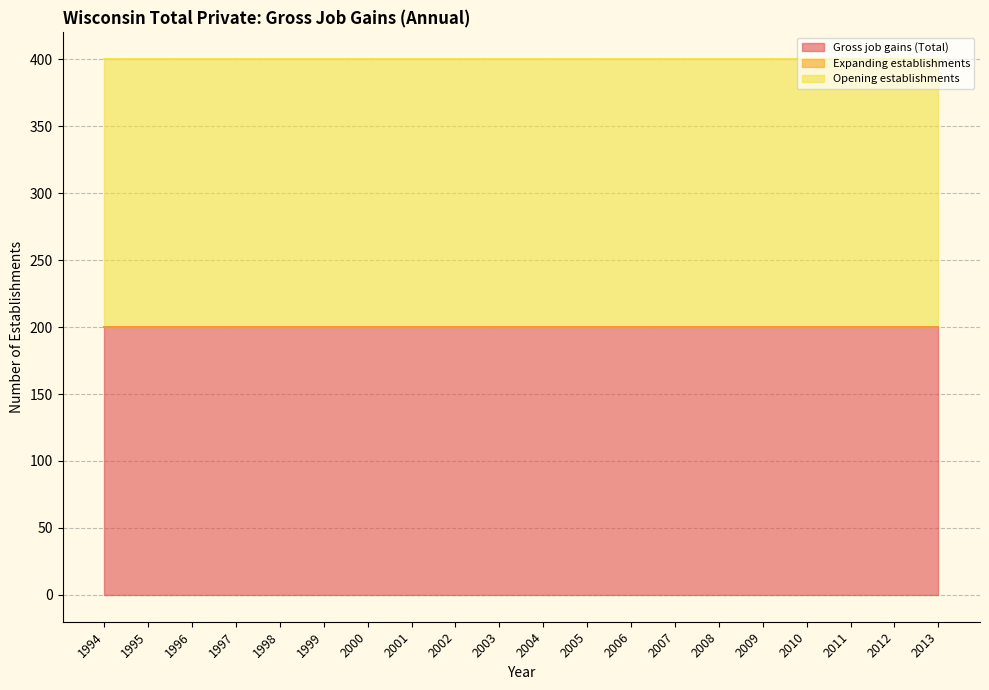

At how many categories does at least one series exceed 77?

20